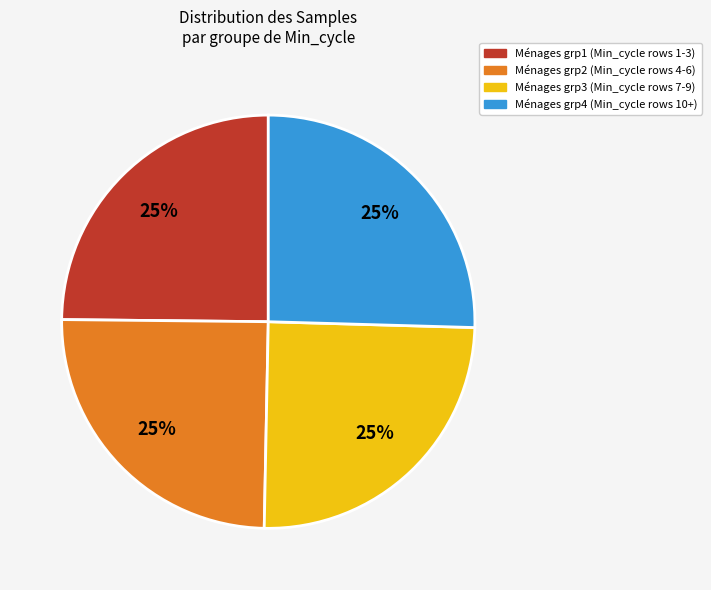

Count the number of slices in the pie.

4